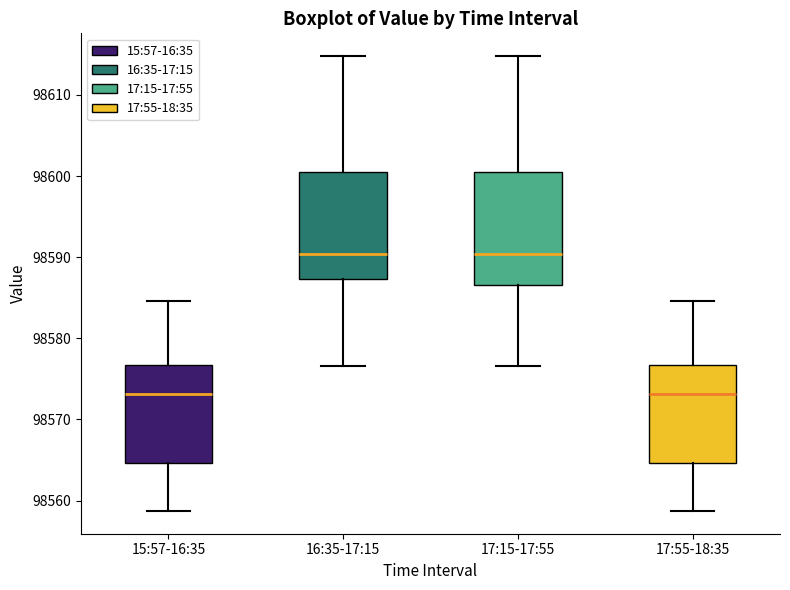

Reading left to right, read every box against the y-axis: the position of its median line, the range the box covers, and the ends of its whiskers. The values are not printed on the chart, so give them approximately, as read against the axis.

15:57-16:35: median 98573, box 98565 to 98577, whiskers 98559 to 98585
16:35-17:15: median 98590, box 98587 to 98600, whiskers 98577 to 98615
17:15-17:55: median 98590, box 98587 to 98600, whiskers 98577 to 98615
17:55-18:35: median 98573, box 98565 to 98577, whiskers 98559 to 98585